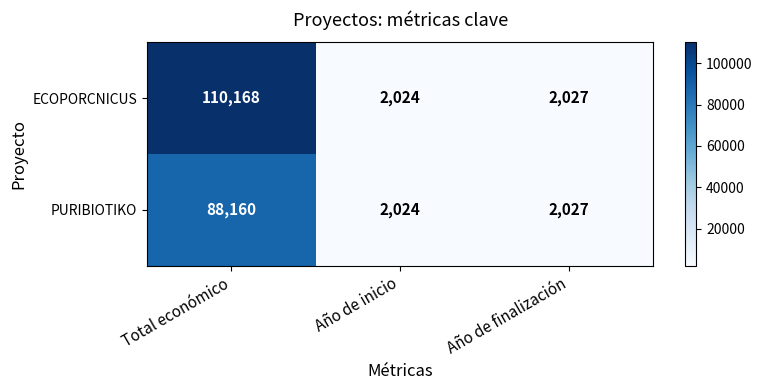

Which series has the largest range (max minus min)?

ECOPORCNICUS